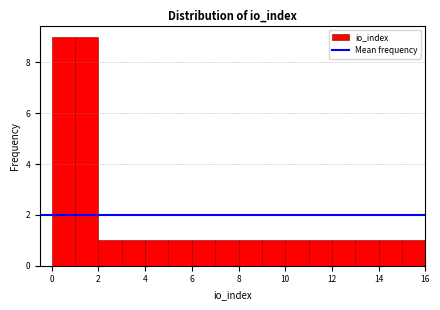

How tall is the bar that spans 7 to 8 on the x-axis? The values are not printed on the chart, so give them approximately, as read against the axis.

1